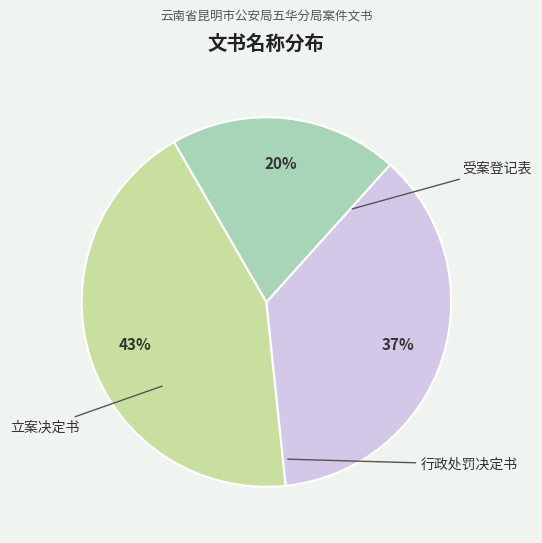

How many segments does this pie chart have?

3